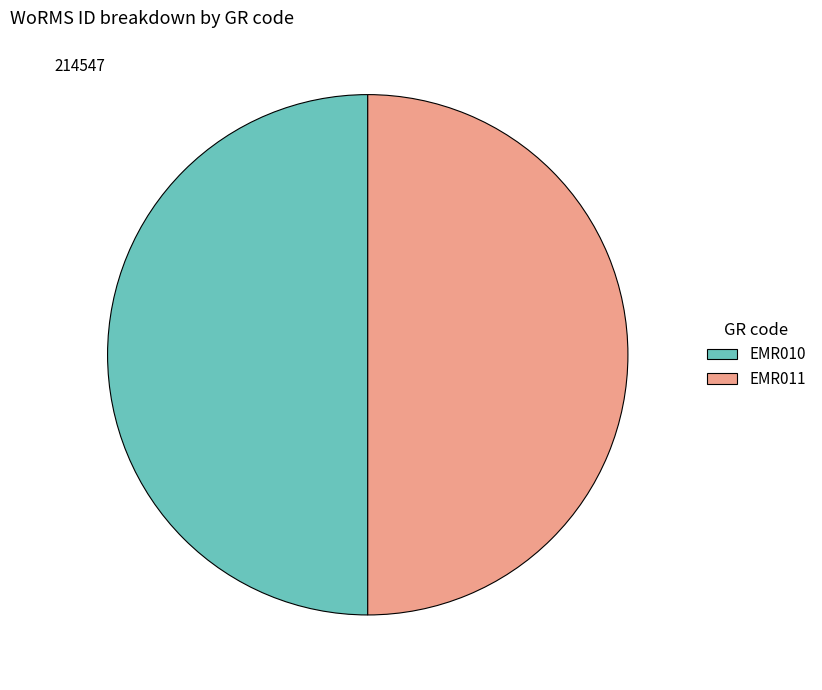

The EMR011 slice represents 59% of the pie. True or false?

False